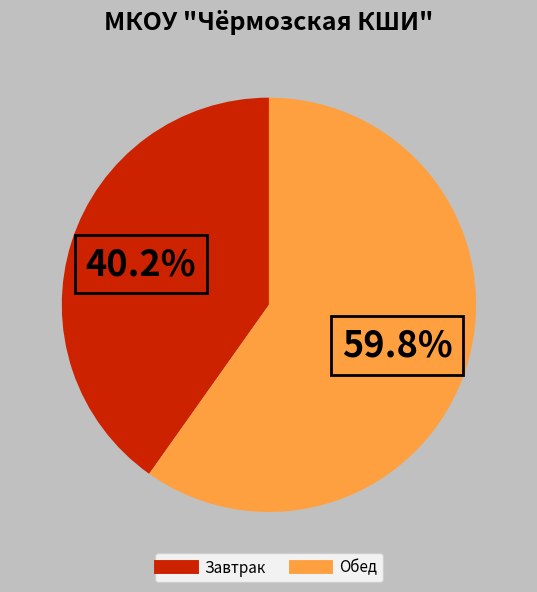

How many slices are in this pie chart?

2